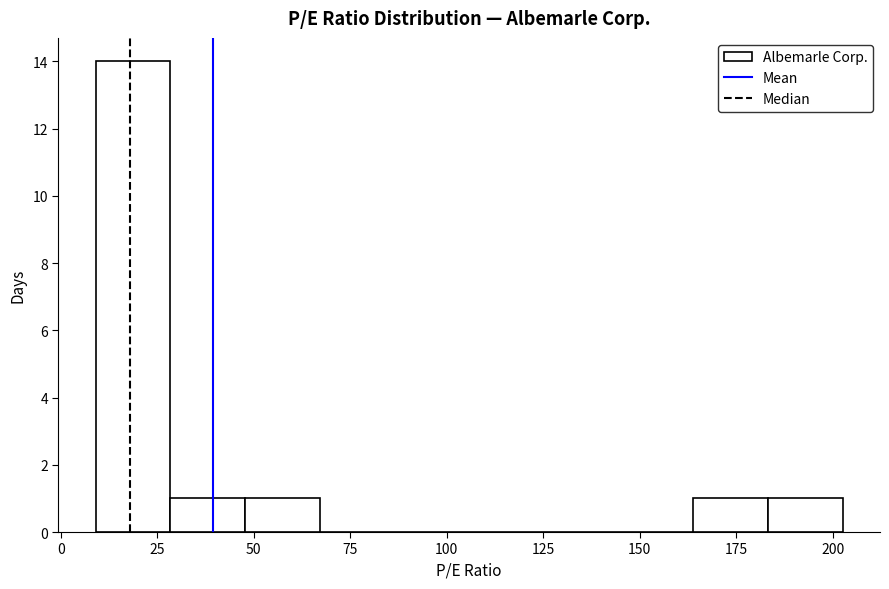

Read against the x-axis, roughly where is the centre of the tallest bar?

20